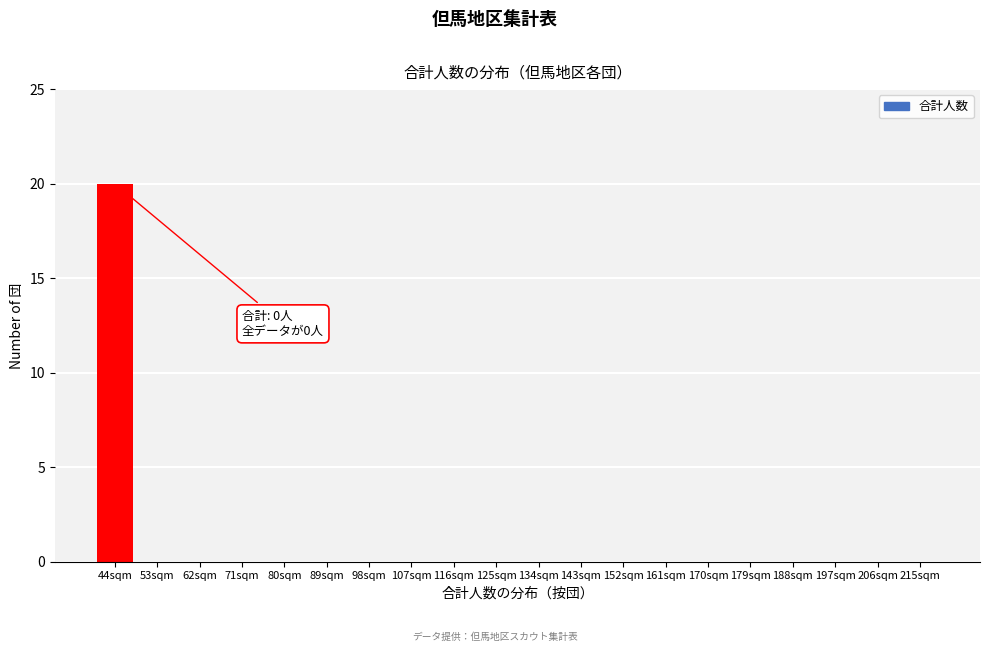

Reading right to left, transcribe all the data shown in this chart.

215sqm=0	206sqm=0	197sqm=0	188sqm=0	179sqm=0	170sqm=0	161sqm=0	152sqm=0	143sqm=0	134sqm=0	125sqm=0	116sqm=0	107sqm=0	98sqm=0	89sqm=0	80sqm=0	71sqm=0	62sqm=0	53sqm=0	44sqm=20